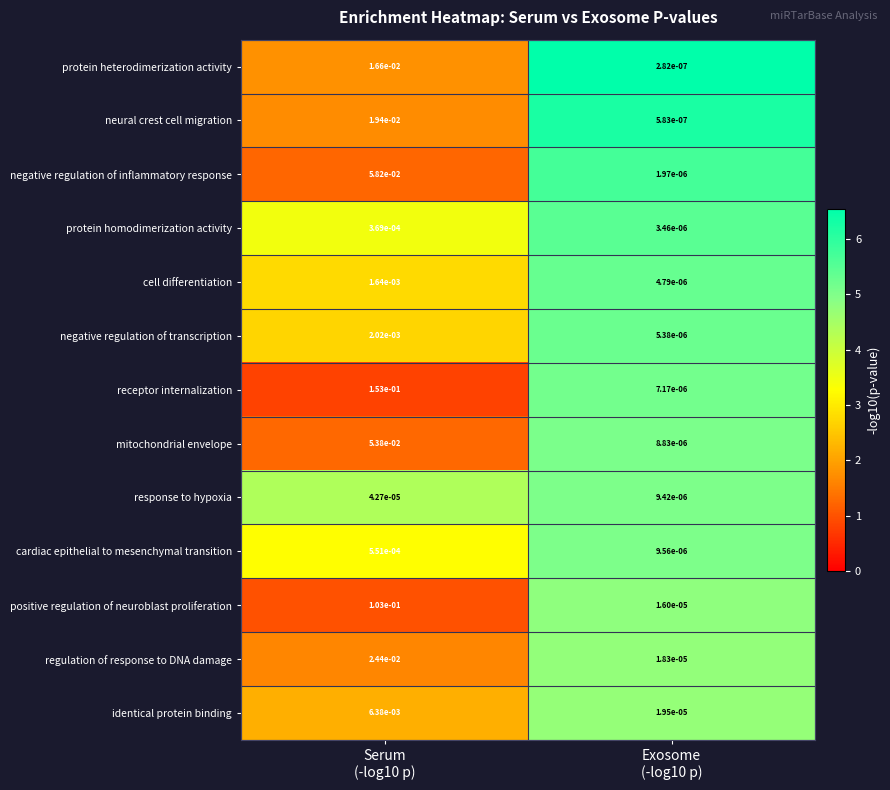

Which label corresponds to the largest value in the chart?

Serum
(-log10 p)